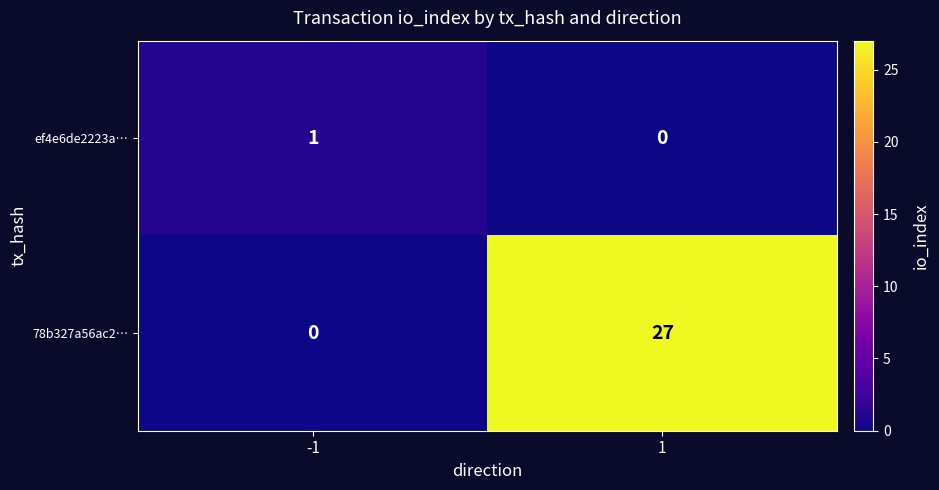

The value of 78b327a56ac2… at -1 is 0. True or false?

True